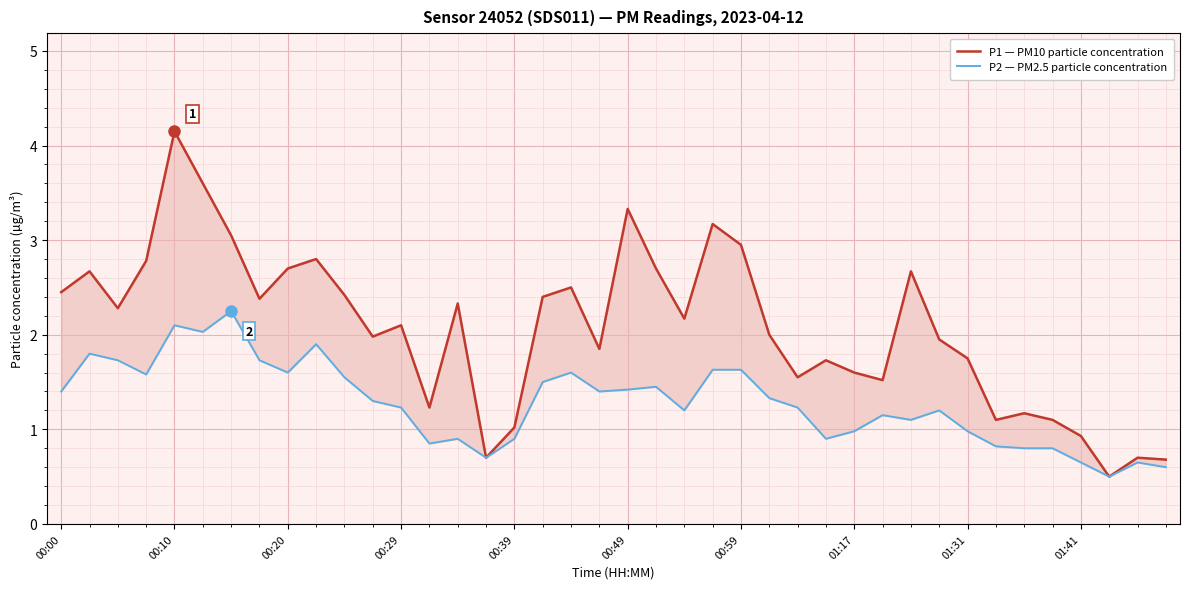

True or false: P1 — PM10 particle concentration and P2 — PM2.5 particle concentration intersect in this chart.

False